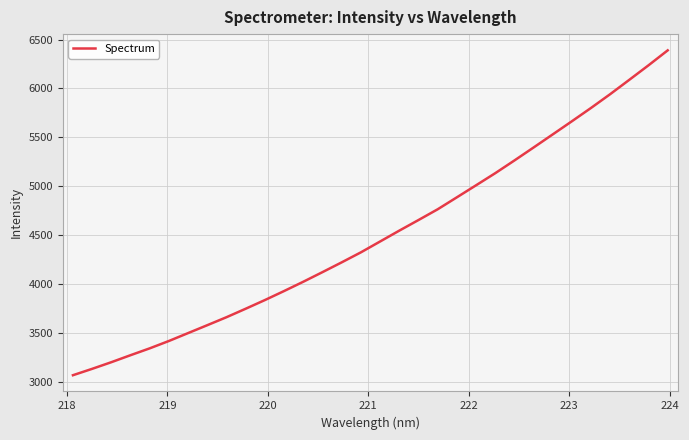

What is the difference between the maximum and minimum values?

3321.9